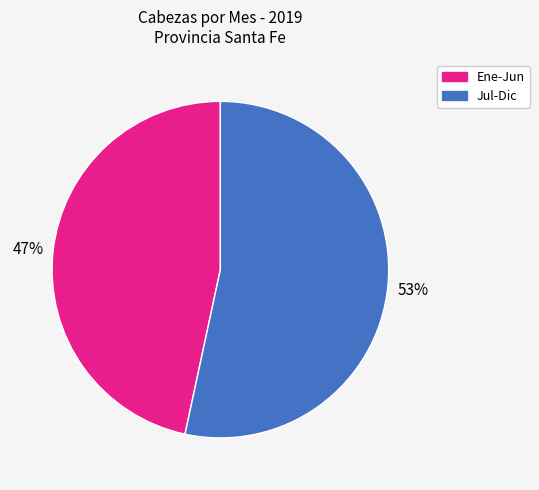

Is there a majority slice in this chart?

Yes